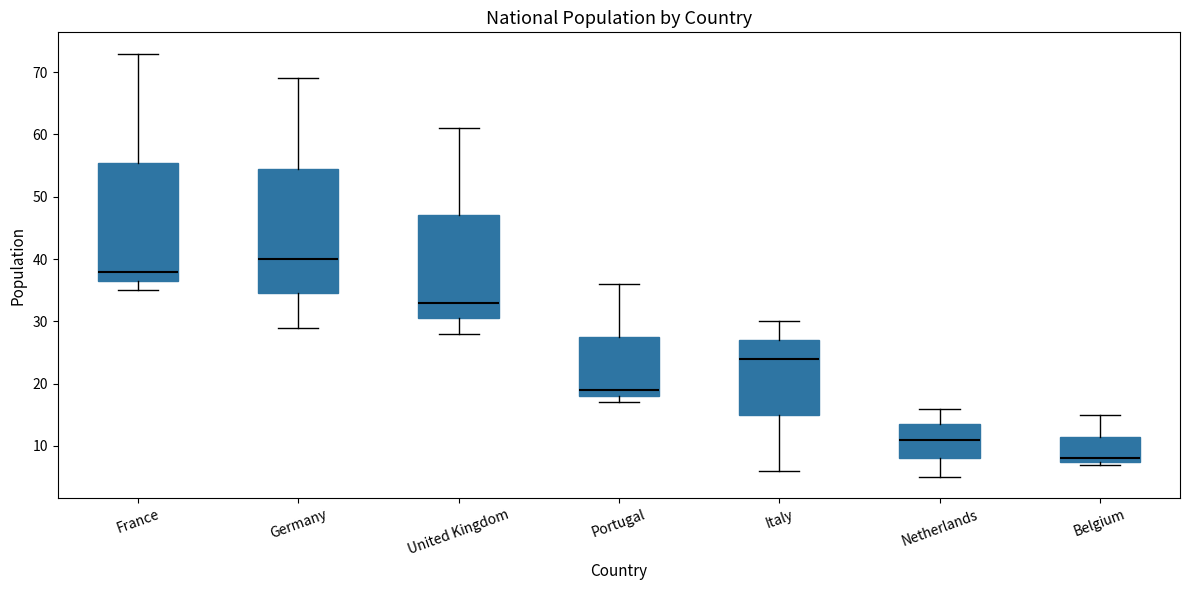

Which box is the tallest, from its lower edge to its upper edge?

Germany